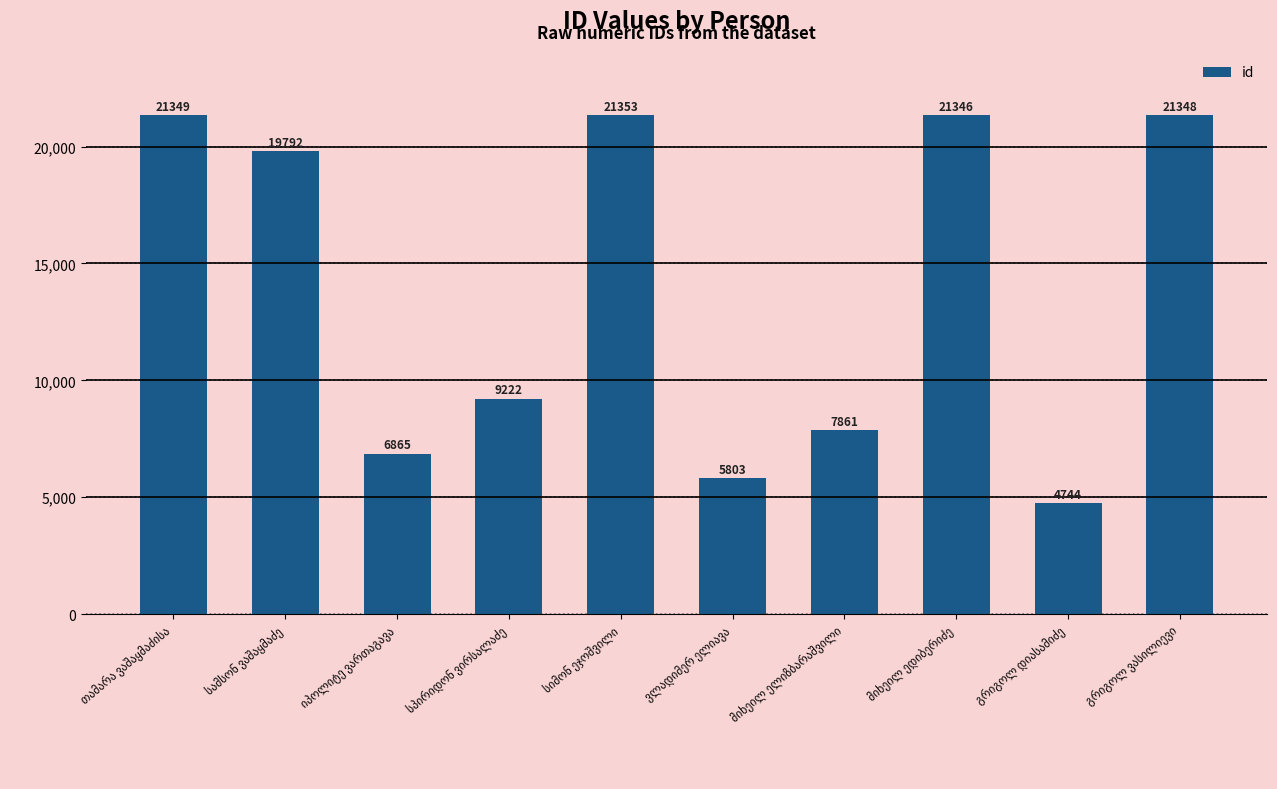

What is the average value?

13968